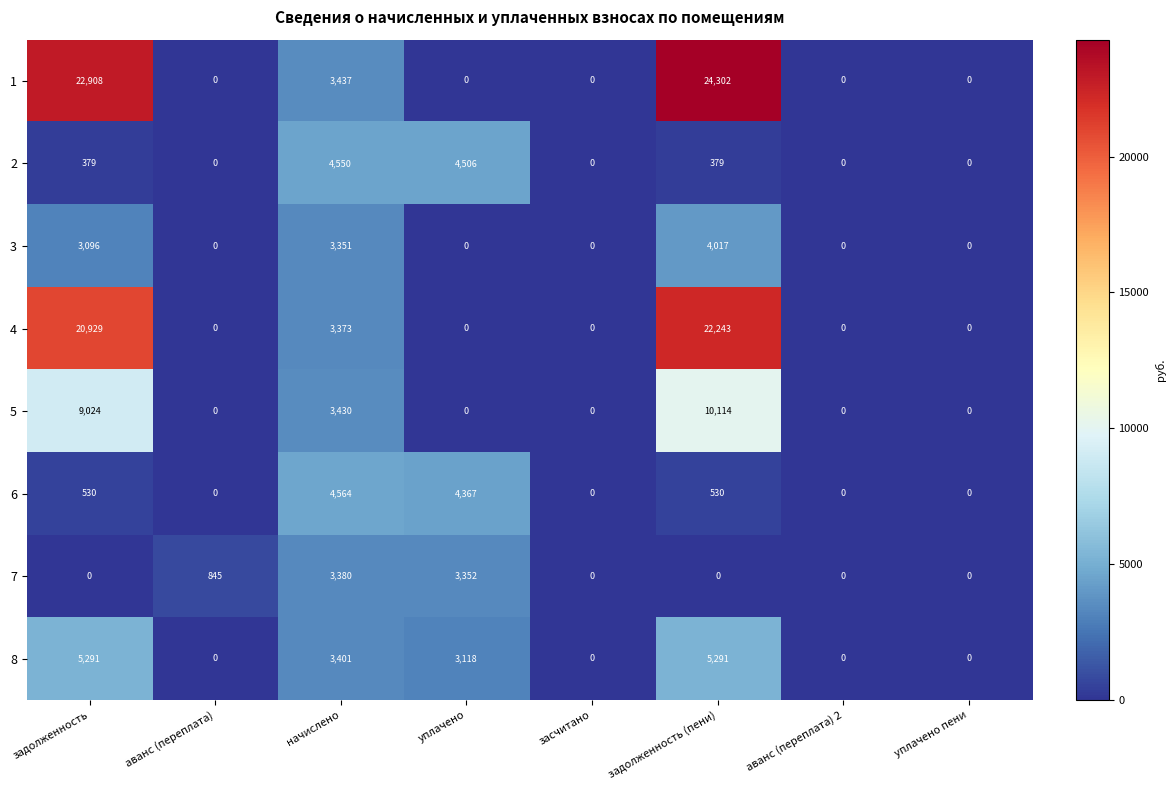

List the series in order of their peak value, highest first.

1, 4, 5, 8, 6, 2, 3, 7